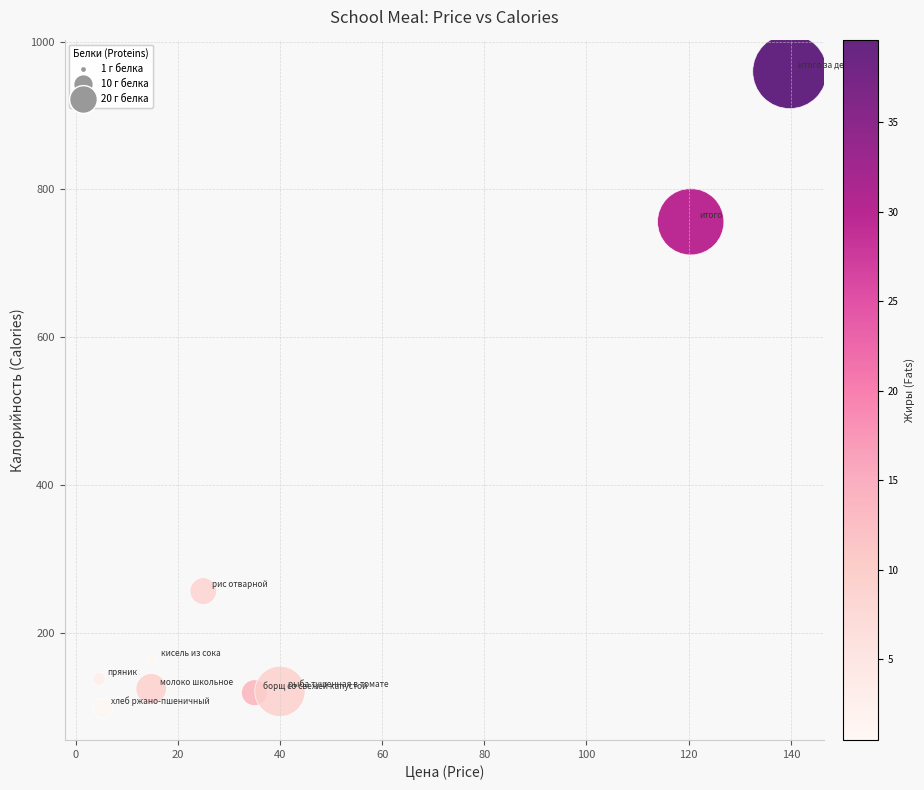

What Y value in the scatter plot is closest to 528?

756.3